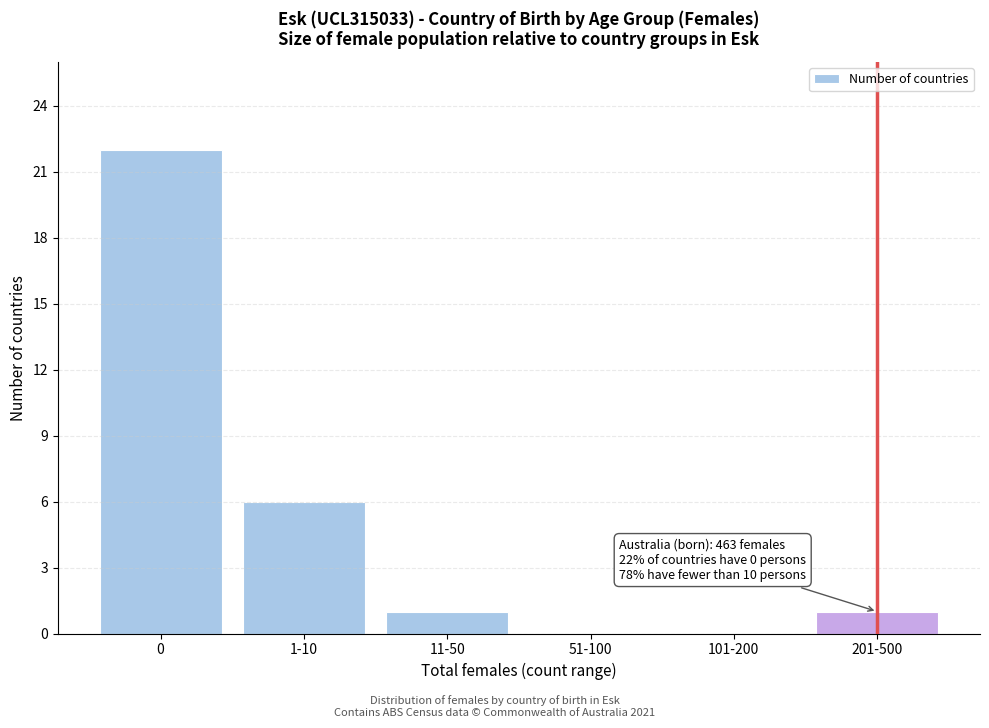

Reading right to left, transcribe all the data shown in this chart.

201-500=1	101-200=0	51-100=0	11-50=1	1-10=6	0=22